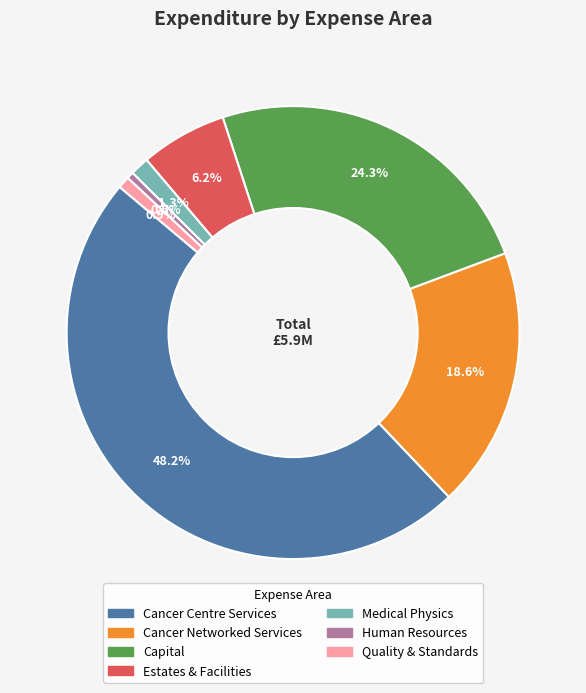

Is there a majority slice in this chart?

No